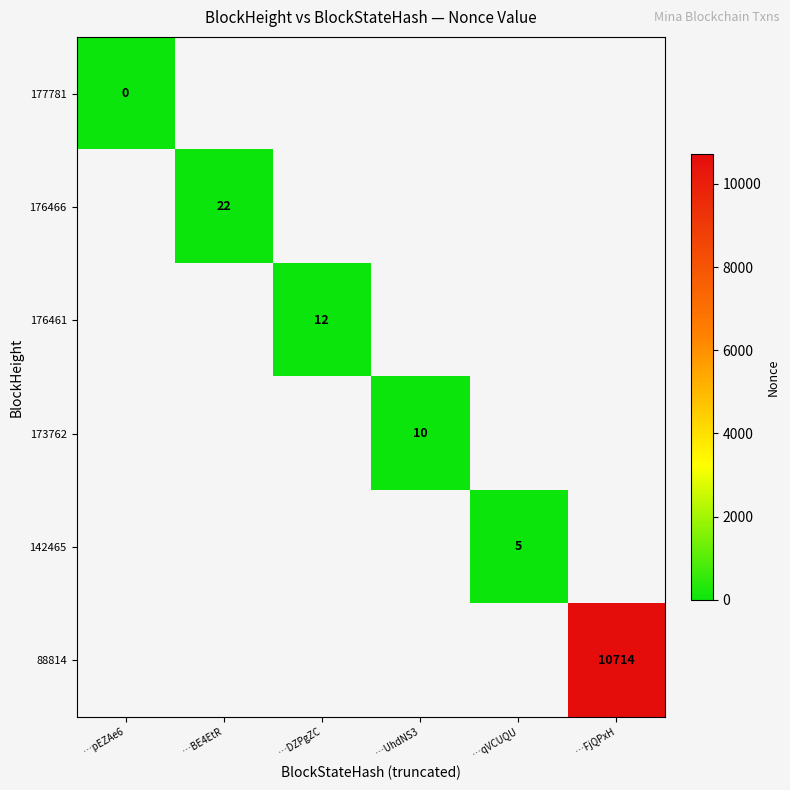

Is it true that 176466 equals 22 at …BE4EtR?

True